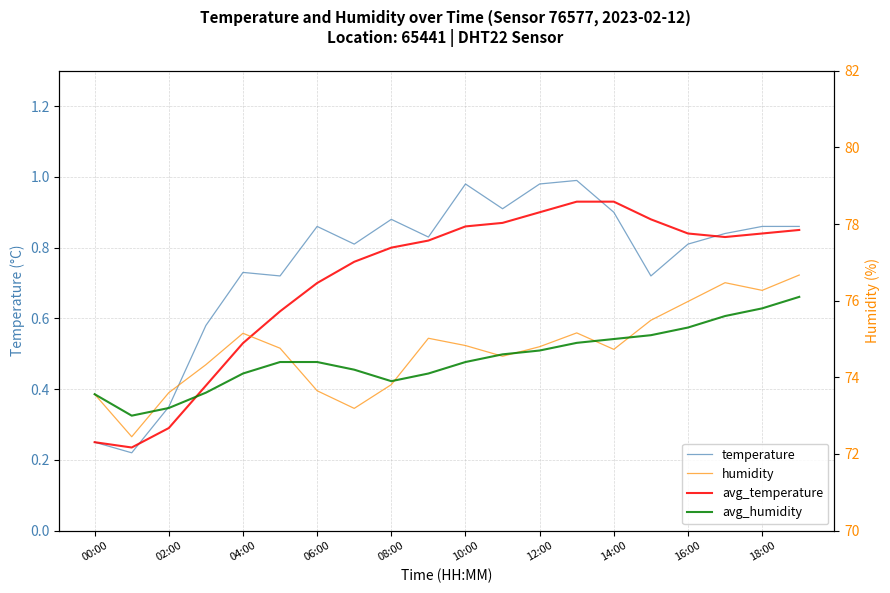

True or false: avg_humidity has more than 1 points higher than both neighbors.

False